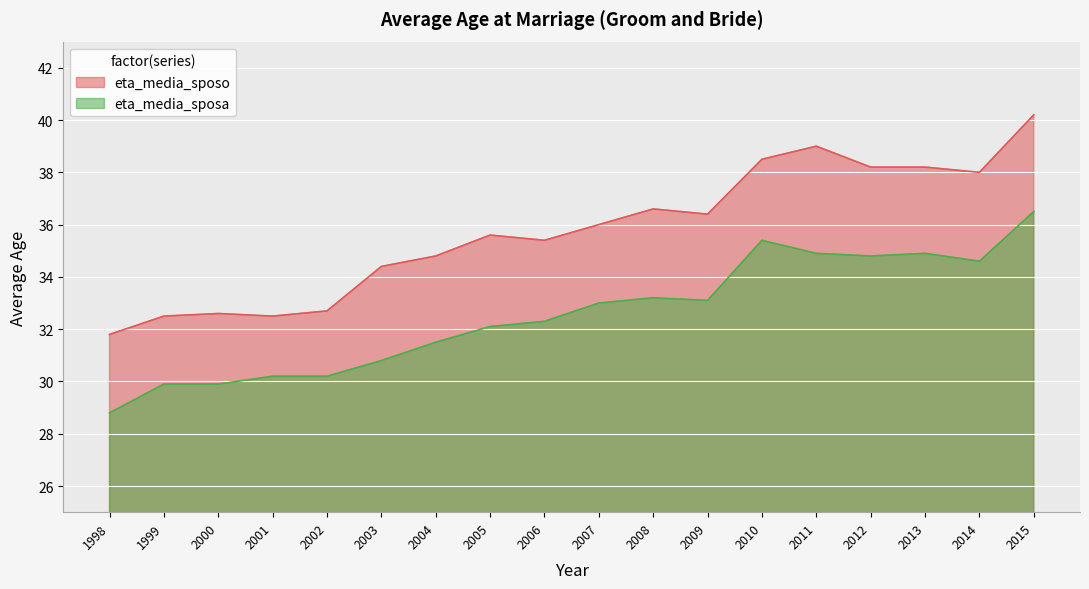

At 2012, list the series in order from largest to smallest.

eta_media_sposo, eta_media_sposa